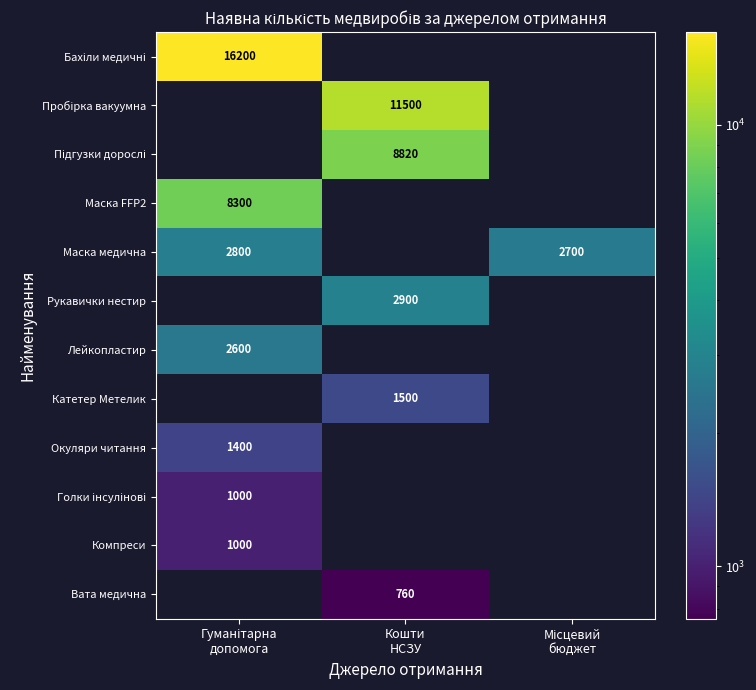

Where is Бахіли медичні nearest to the value 8100?

Гуманітарна допомога